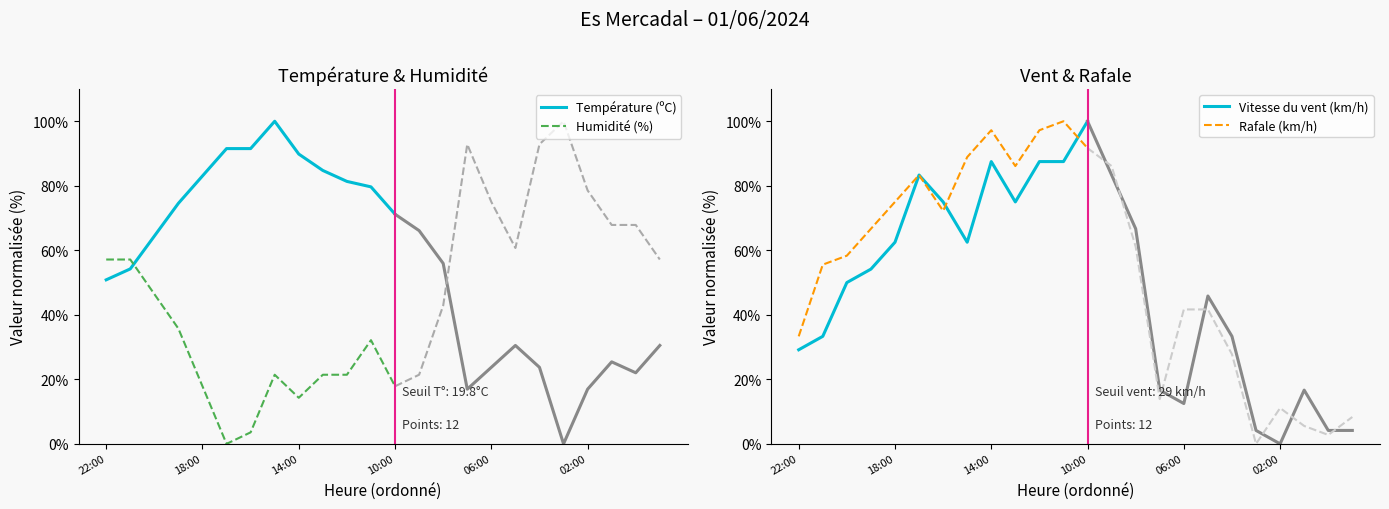

True or false: Température (ºC) and Humidité (%) intersect in this chart.

True